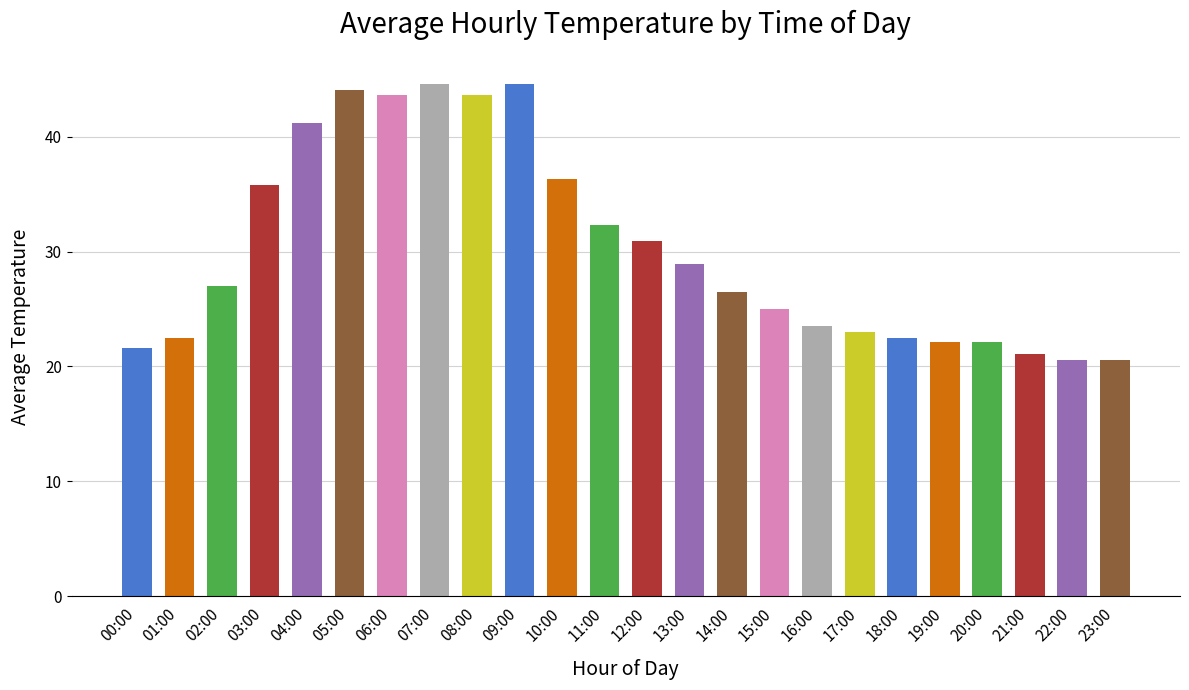

True or false: 06:00 has a value of 11.0 at 06:00.

False